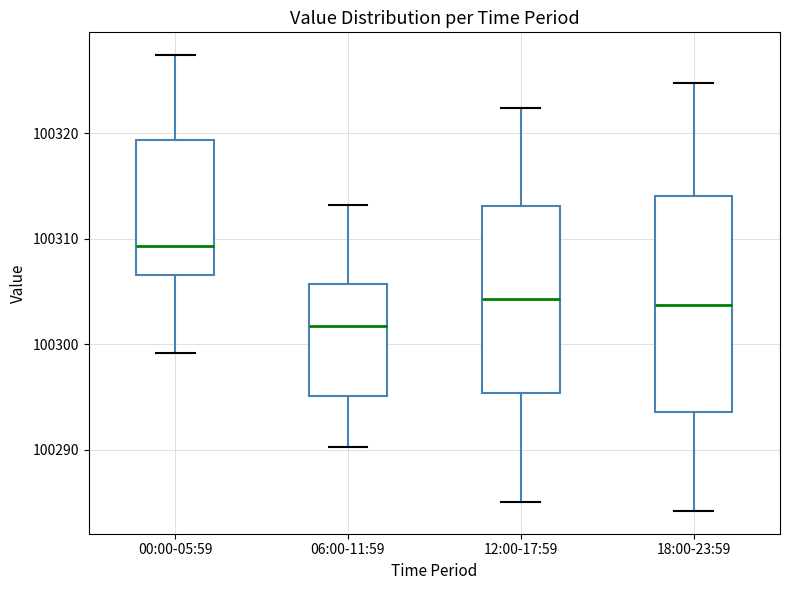

Reading left to right, read every box against the y-axis: the position of its median line, the range the box covers, and the ends of its whiskers. The values are not printed on the chart, so give them approximately, as read against the axis.

00:00-05:59: median 100309, box 100307 to 100319, whiskers 100299 to 100327
06:00-11:59: median 100302, box 100295 to 100306, whiskers 100290 to 100313
12:00-17:59: median 100304, box 100295 to 100313, whiskers 100285 to 100322
18:00-23:59: median 100304, box 100294 to 100314, whiskers 100284 to 100325